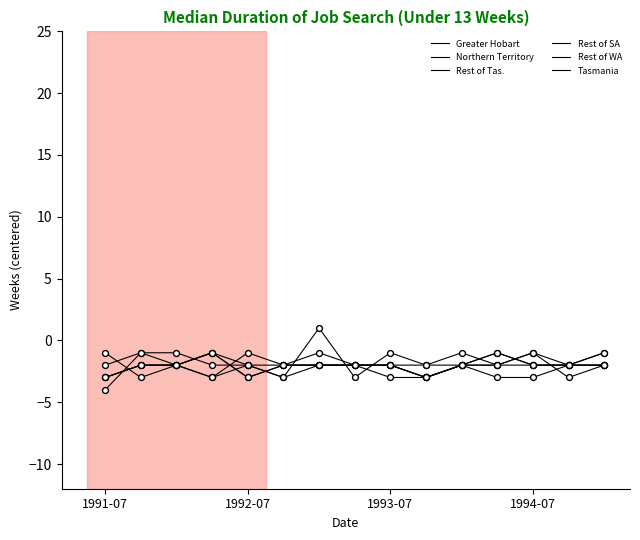

How many lines are shown in the chart?

6